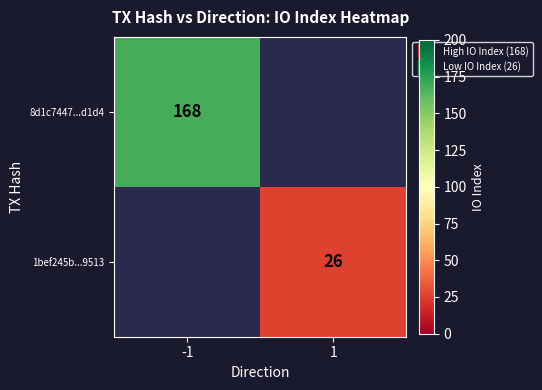

Is it true that 1bef245b...9513 equals 26.0 at 1?

True